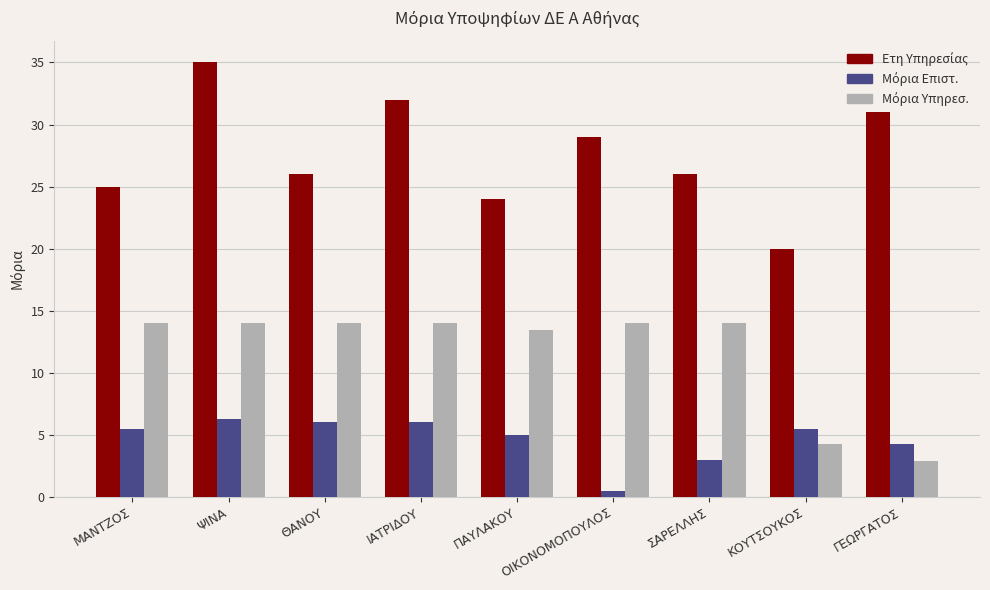

What is the smallest value displayed?

0.5